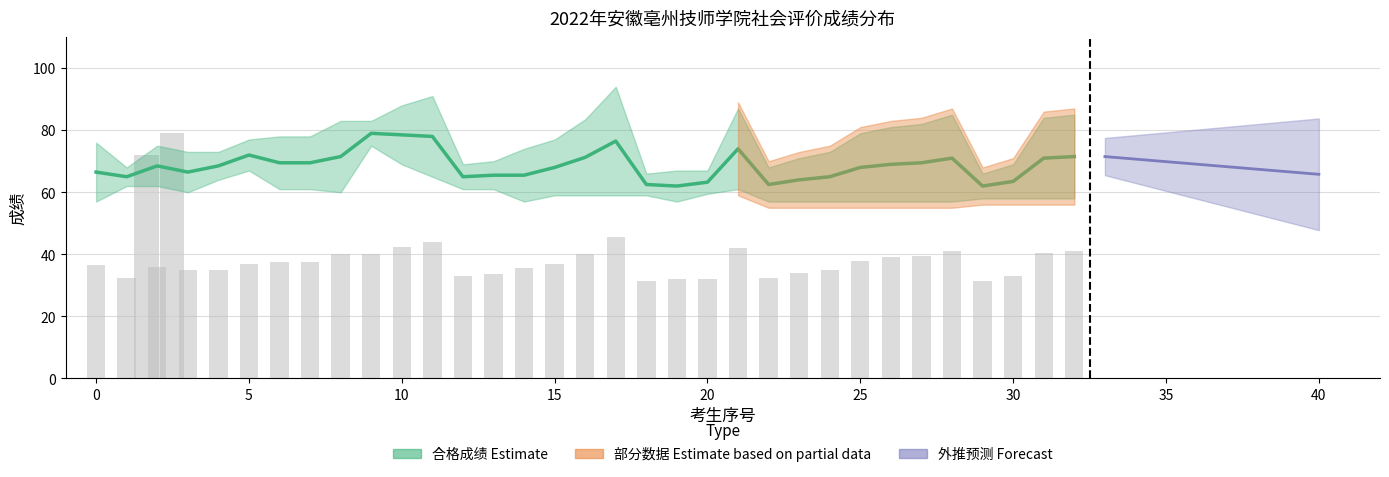

What is the greatest value displayed?

79.0